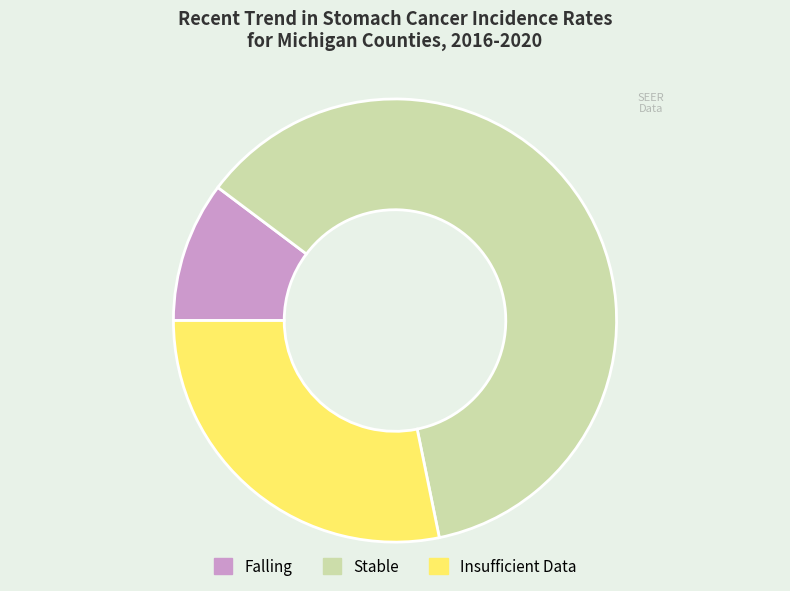

Does any single category account for the majority?

Yes